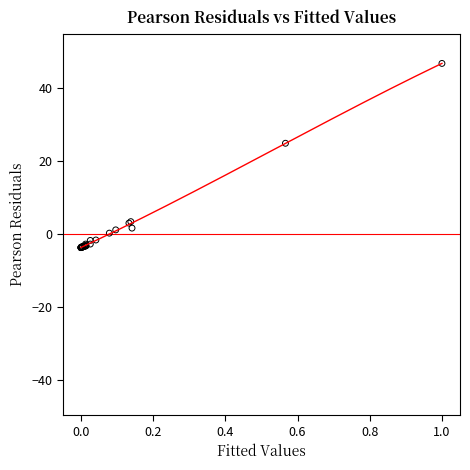

What Y value in the scatter plot is closest to 21?

24.8